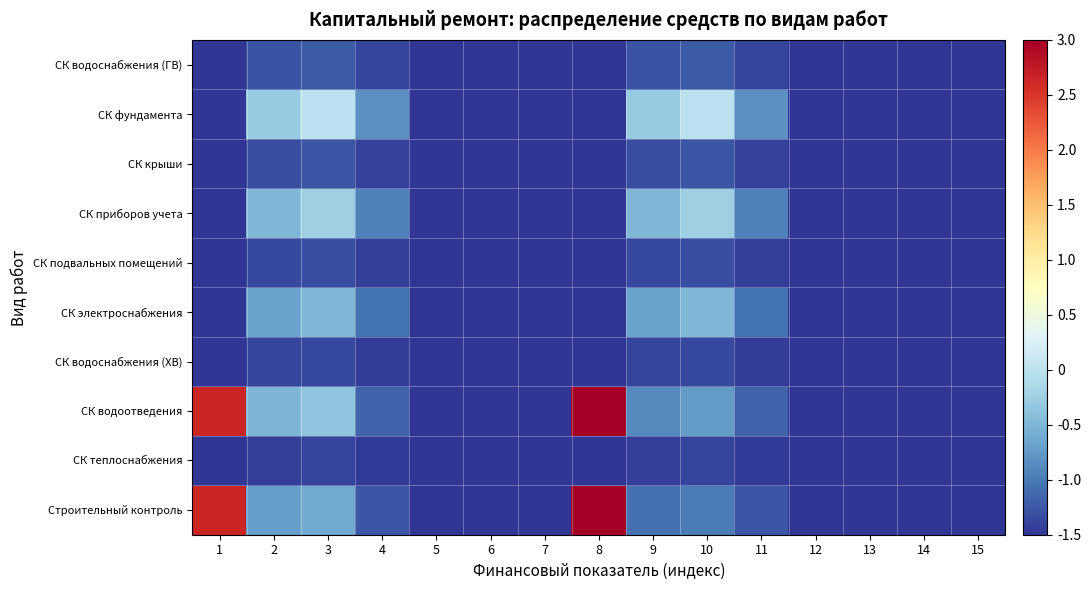

At which category is the sum across all series the highest?

8